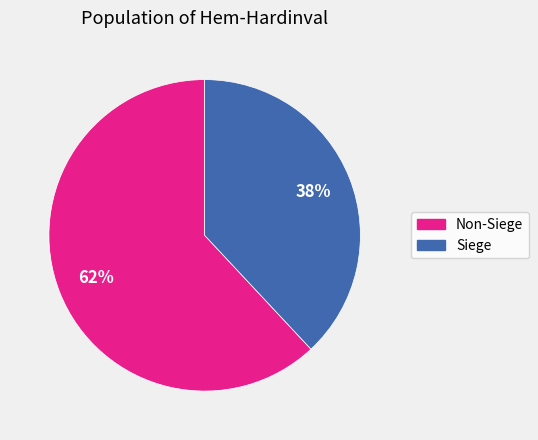

To the nearest percent, what is the difference between the largest and smallest slice percentages?

24%